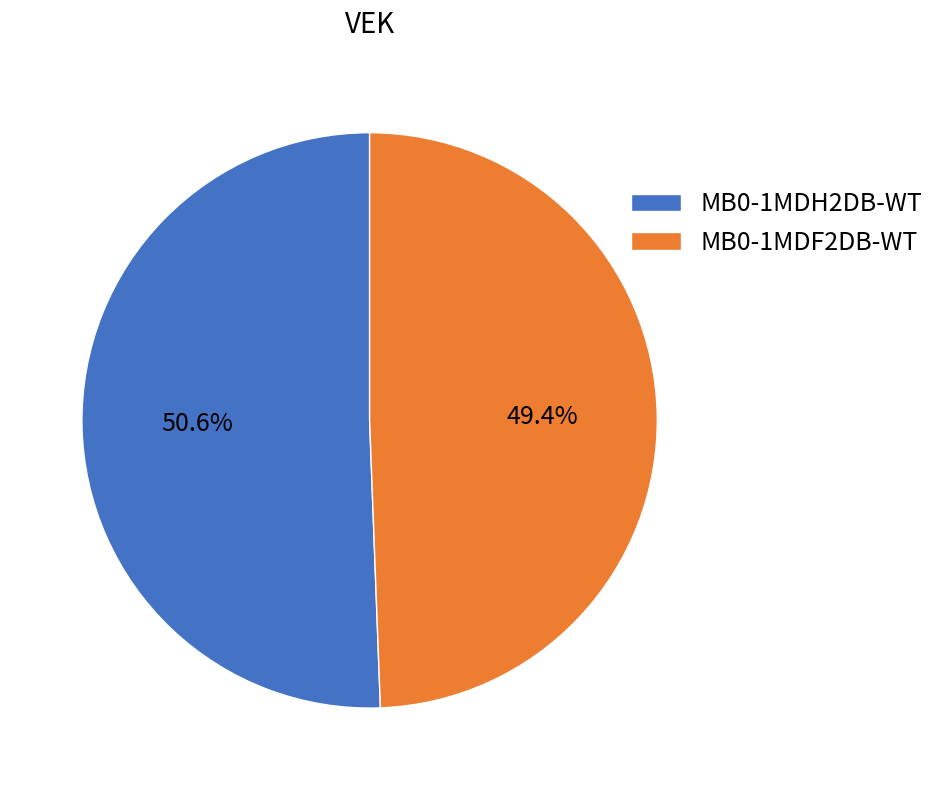

How many slices are in this pie chart?

2